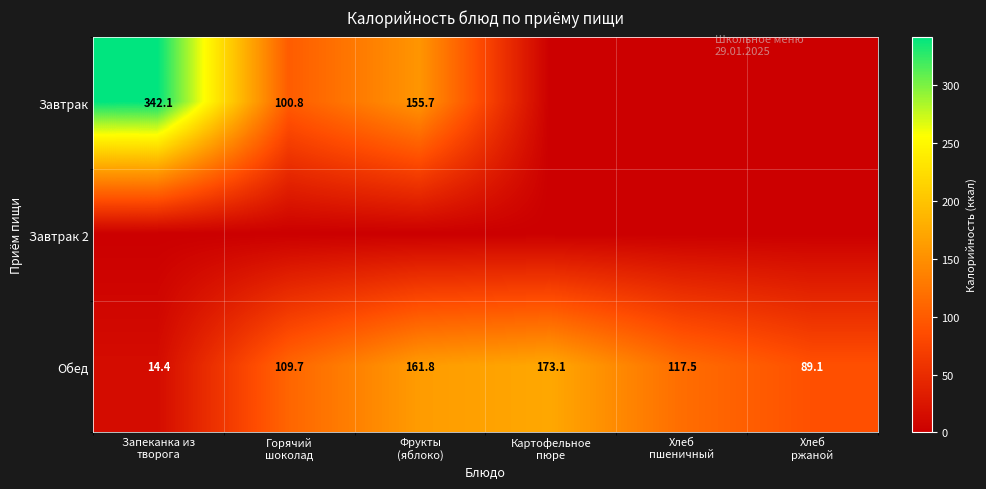

What is the total value across all series at Горячий
шоколад?

210.5